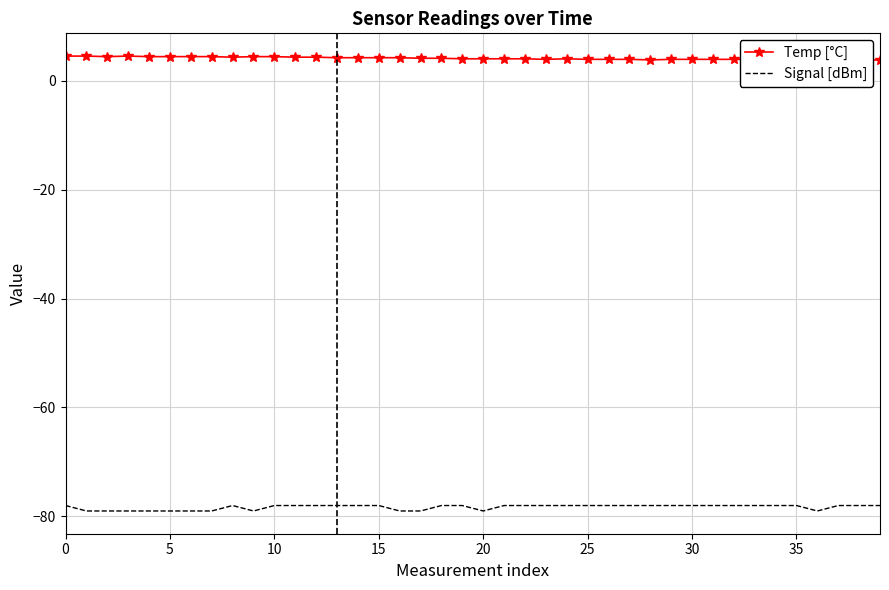

Which series has the largest total across all categories?

Temp [°C]